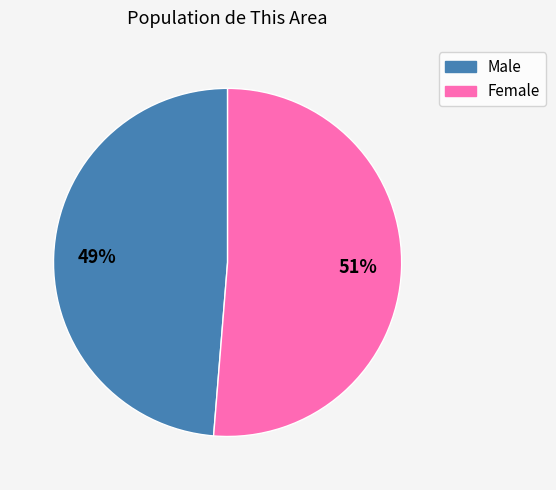

Which slice is the largest?

Female